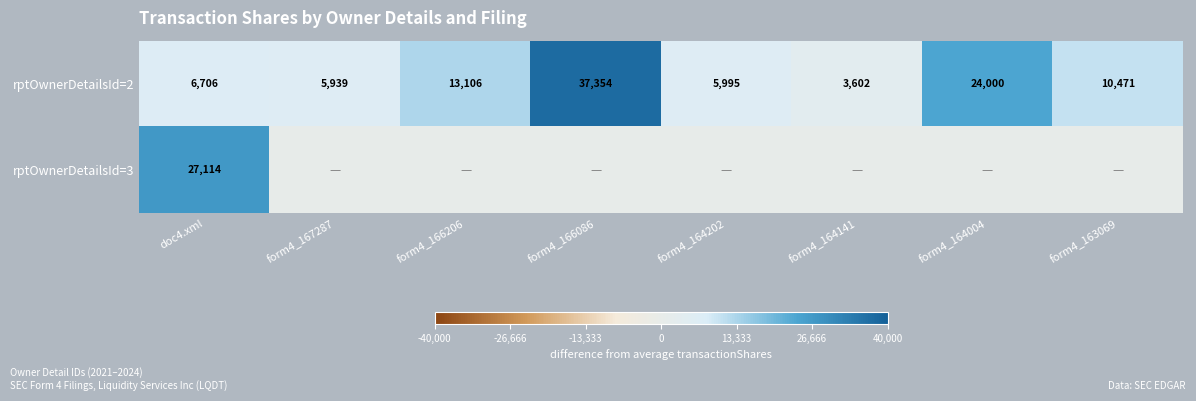

True or false: rptOwnerDetailsId=2 has a value of 37354 at form4_166086.

True